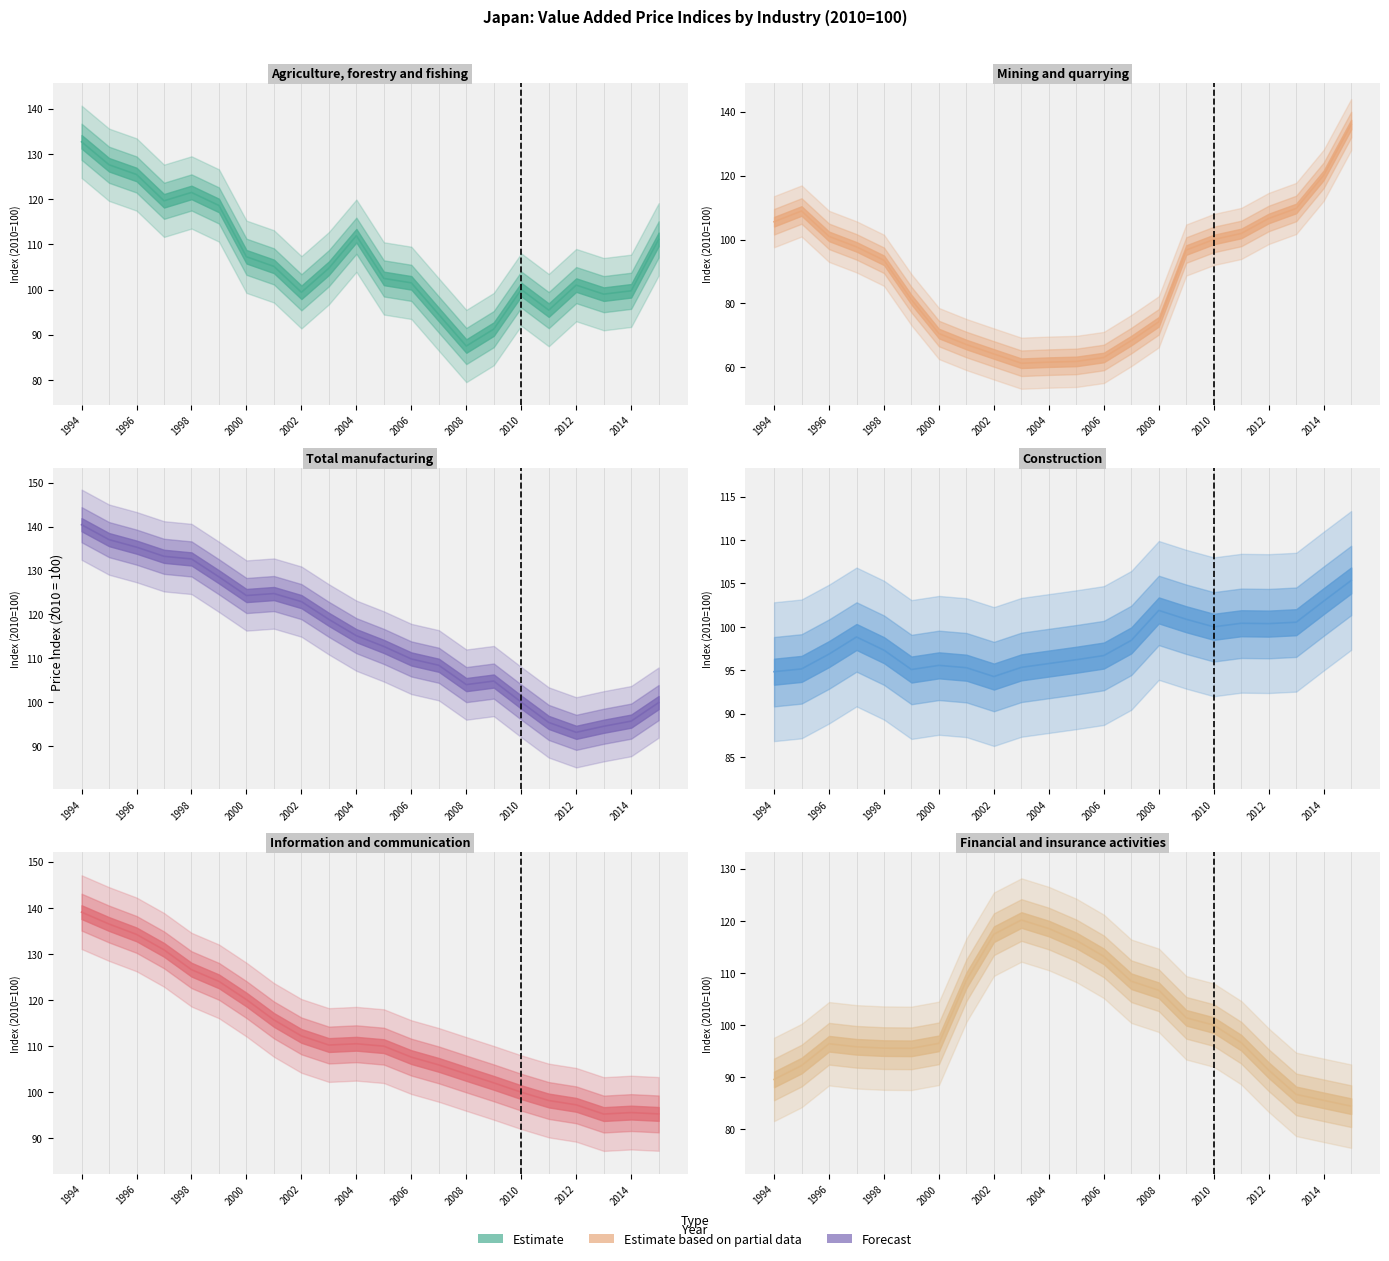

What is the difference between the maximum and second lowest values in the Mining and quarrying series?

74.3